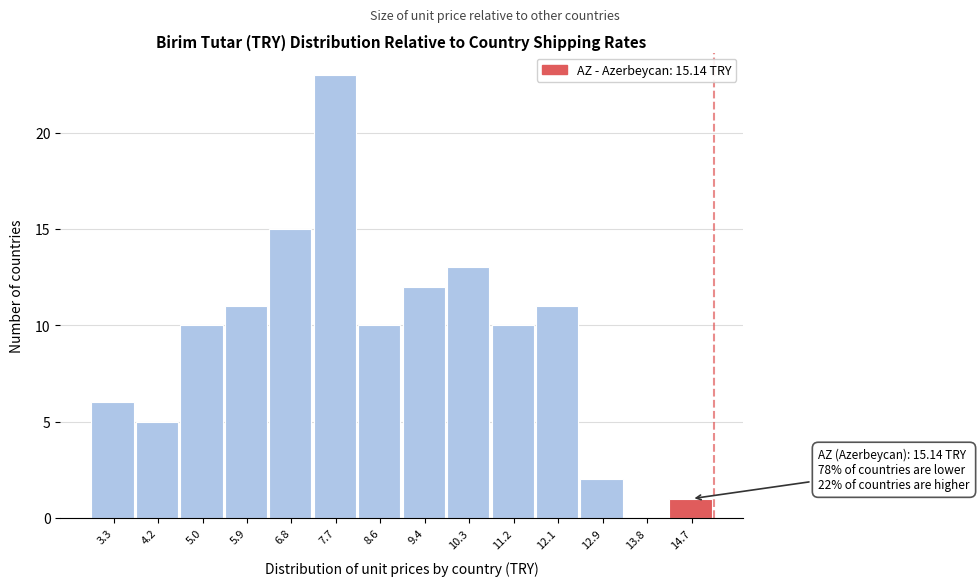

Which range on the x-axis has the tallest bar?

7.2 to 8.1